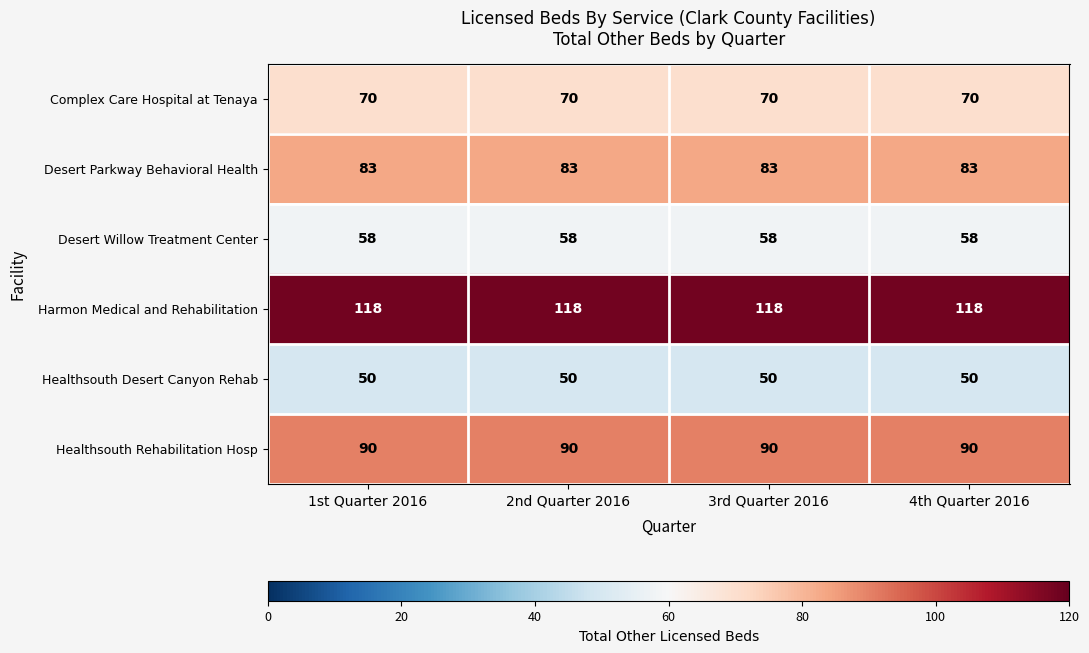

True or false: Harmon Medical and Rehabilitation has a value of 25 at 1st Quarter 2016.

False